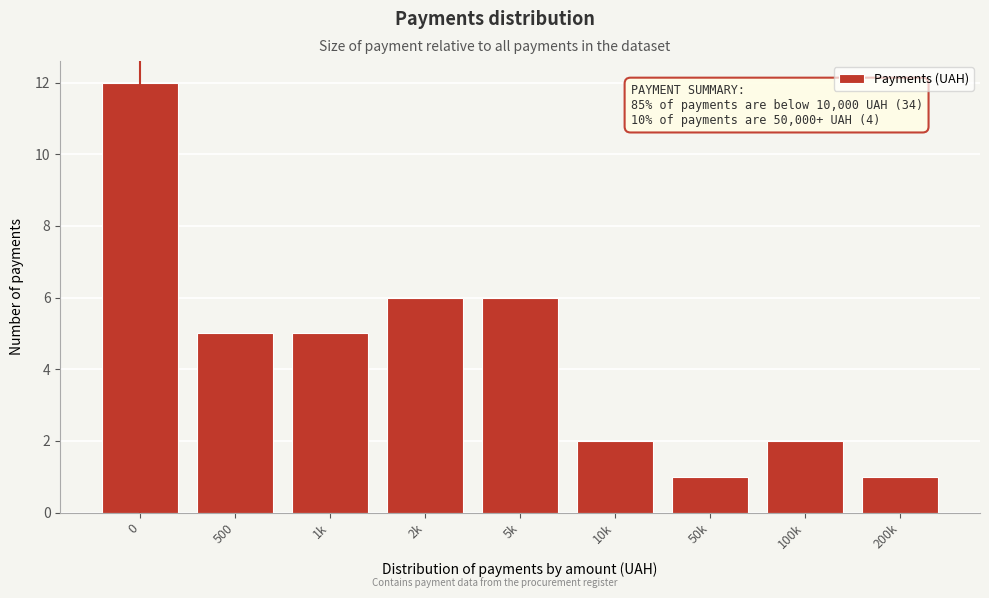

Reading left to right, extract all data points from this chart.

12	5	5	6	6	2	1	2	1